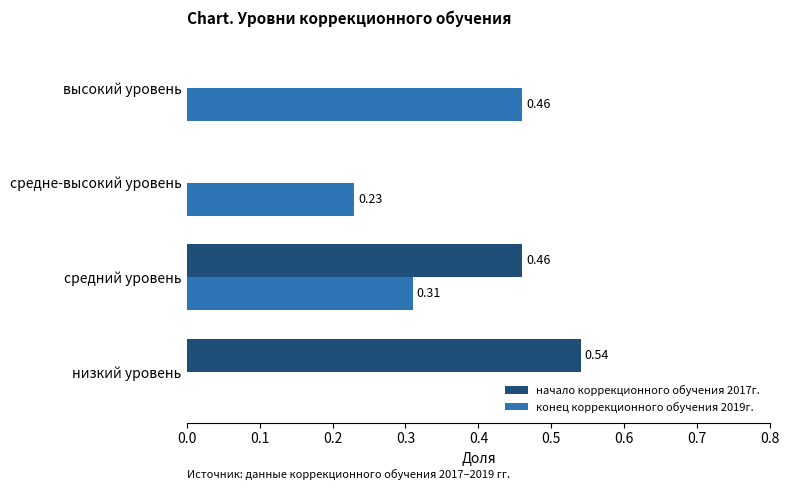

What is the sum of the конец коррекционного обучения 2019г. values at высокий уровень and средне-высокий уровень?

0.7